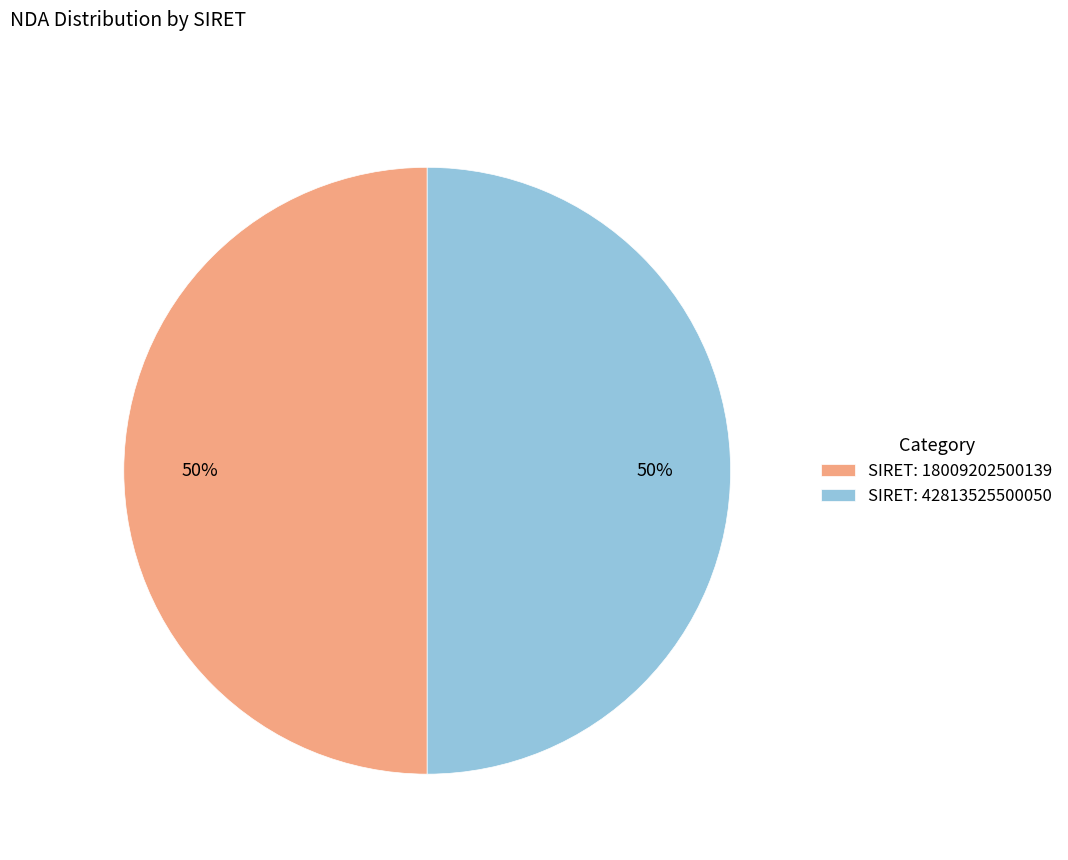

Approximately how many times larger is the value at SIRET: 18009202500139 compared to SIRET: 42813525500050?

1.0